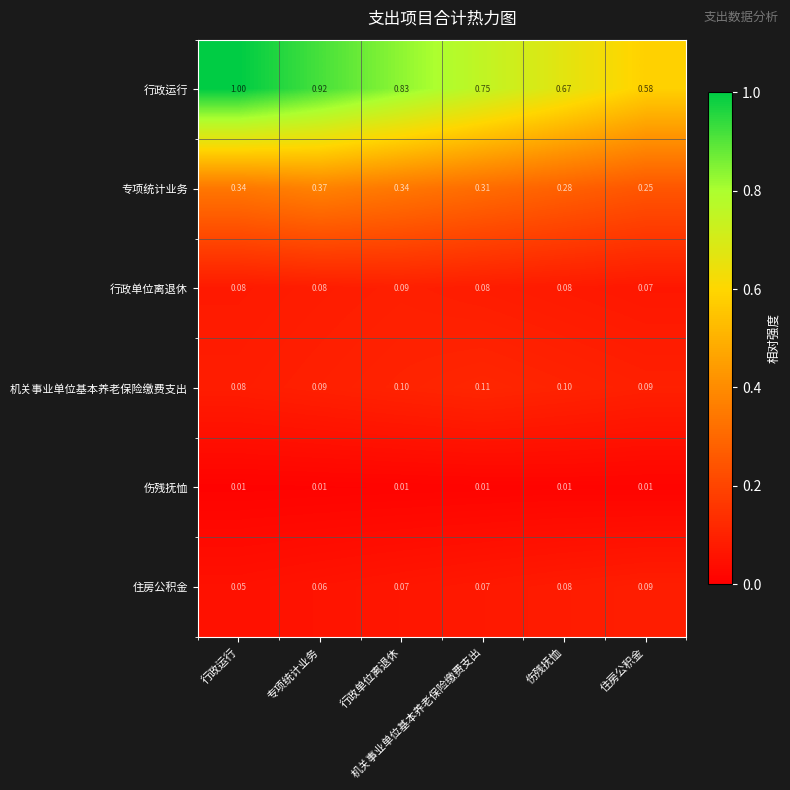

At which category is the sum across all series the highest?

行政运行